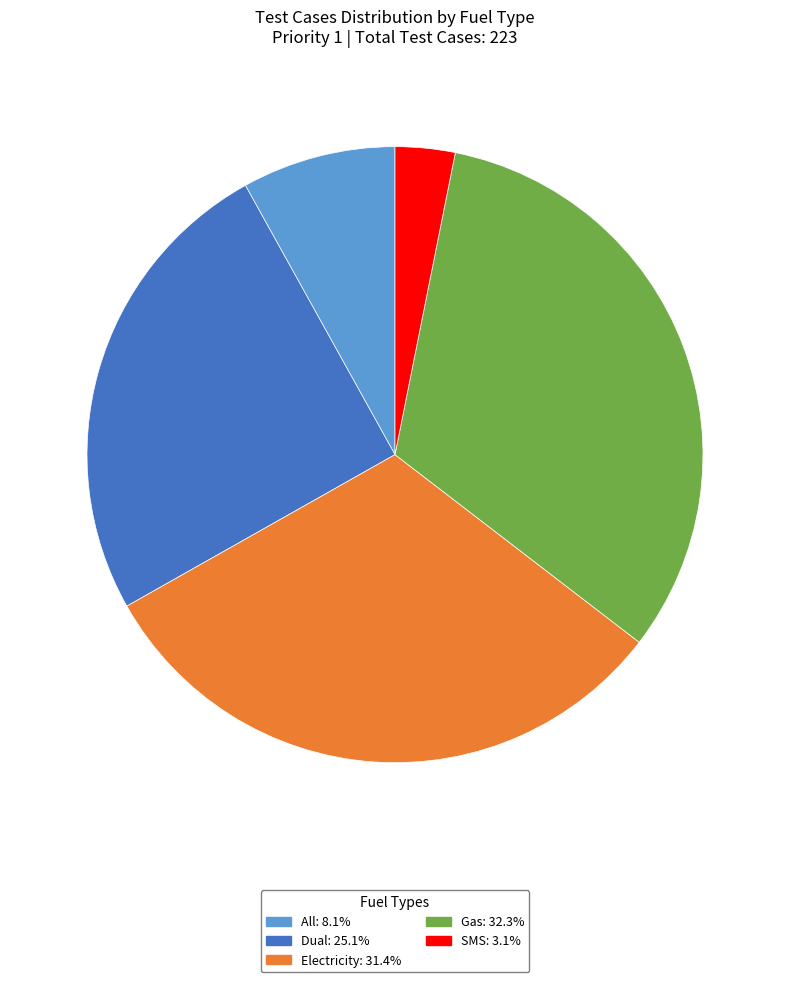

Does All: 8.1% account for over 50% of the chart?

No